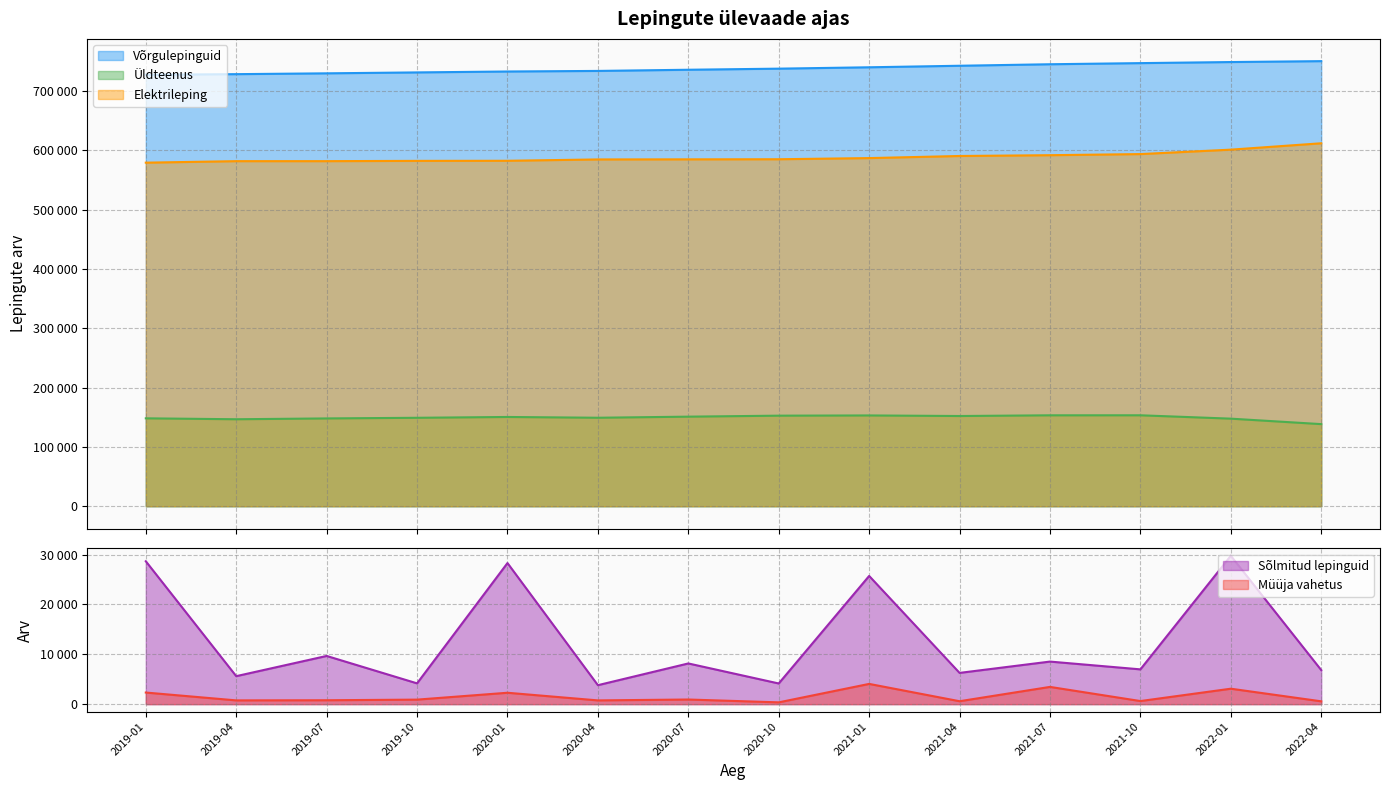

Count the number of data series in this chart.

5